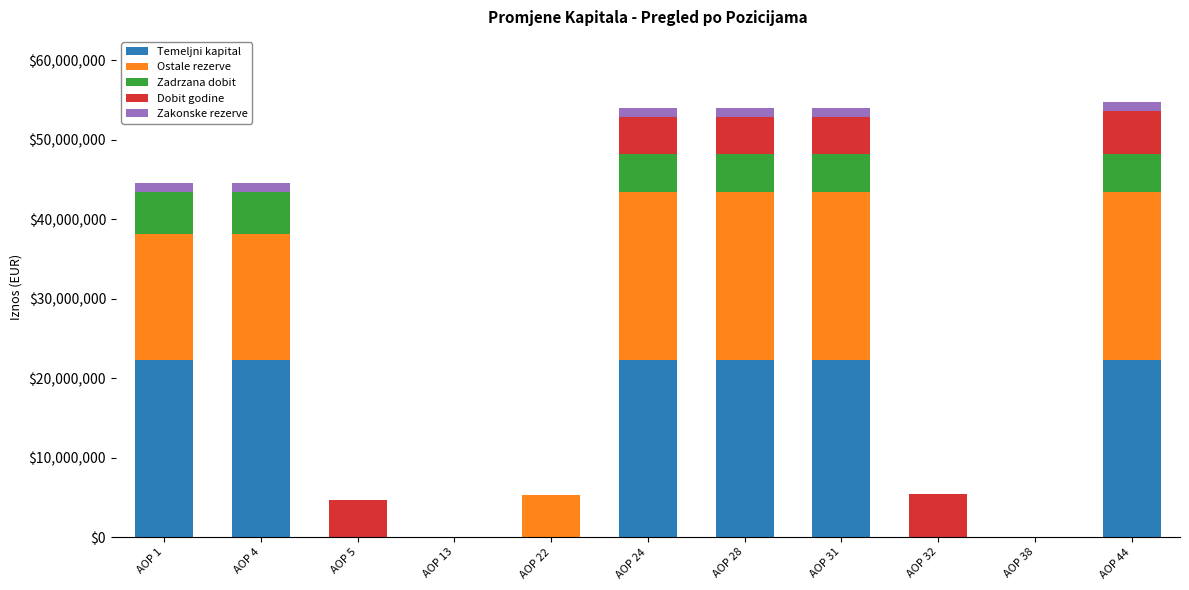

What is the maximum value for Temeljni kapital?

22315014